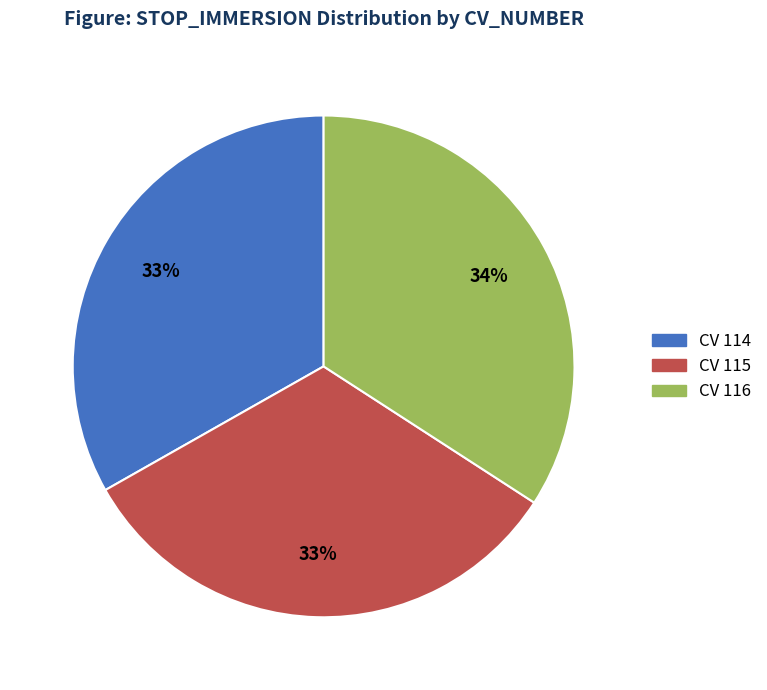

To the nearest percent, what is the average slice percentage?

33%